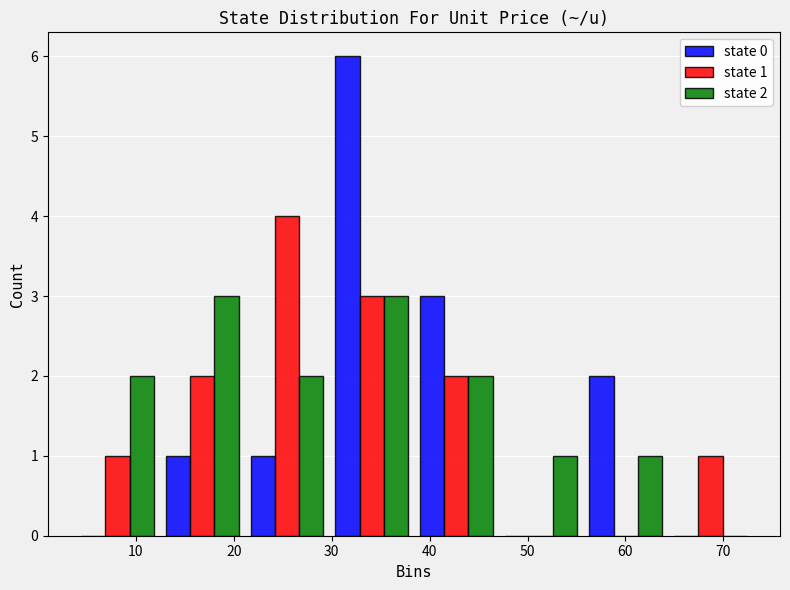

In the state 0 series, which range on the x-axis has the tallest bar?

30 to 38